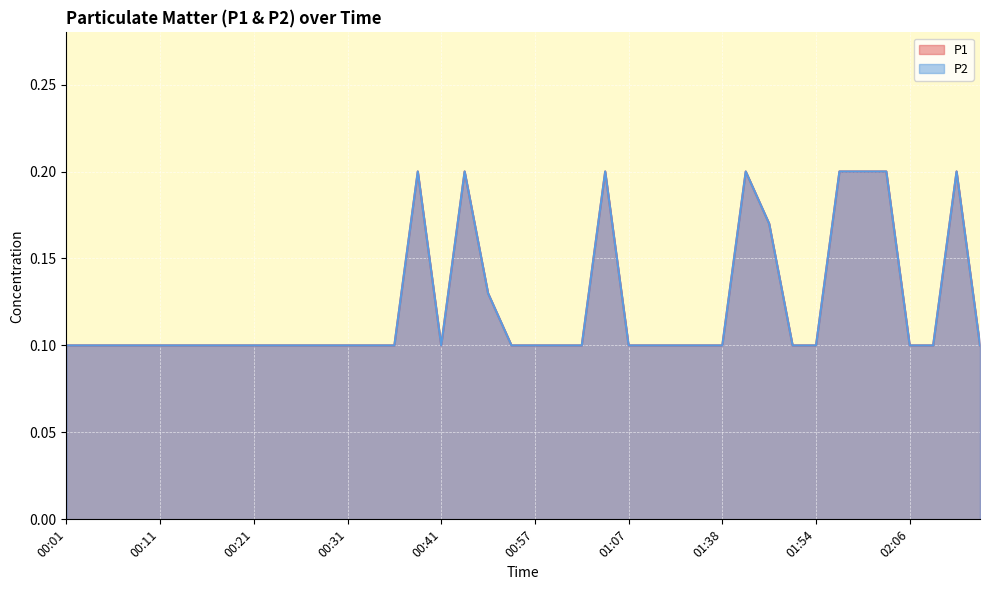

True or false: P1 and P2 cross at least once.

False